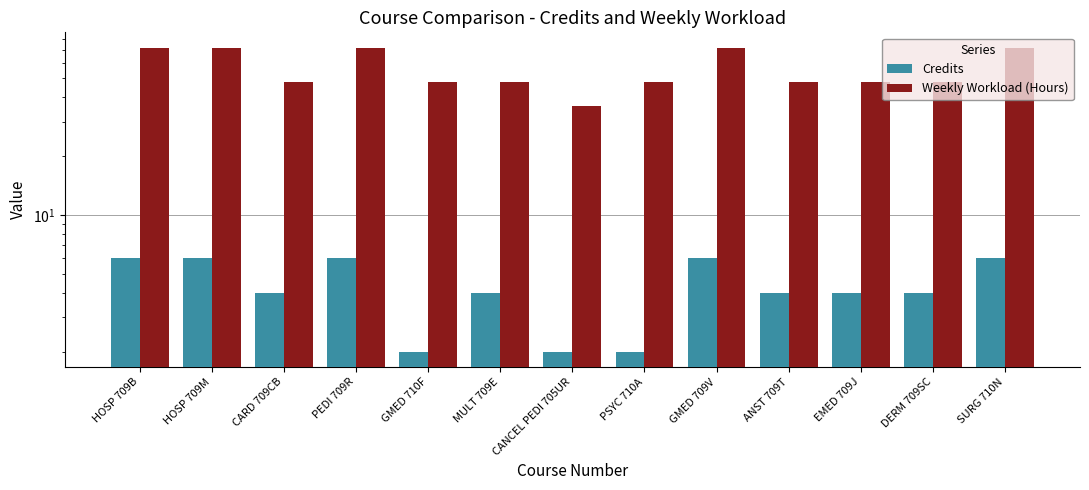

Which label corresponds to the largest value in the chart?

HOSP 709B